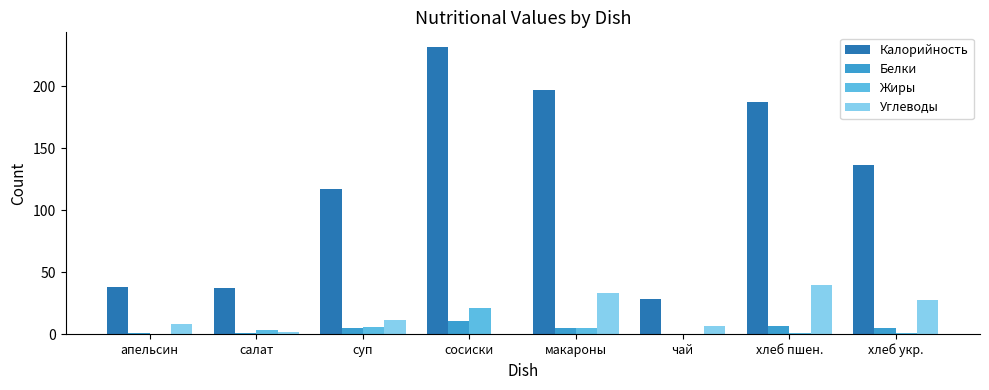

At which label does Калорийность first exceed 136?

сосиски